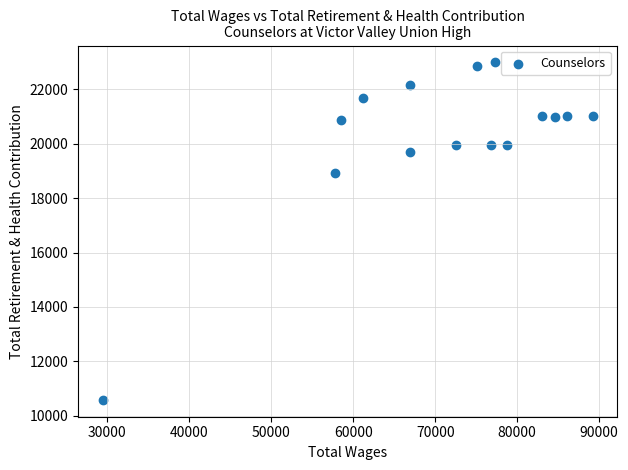

What Y value in the scatter plot is closest to 16787?

18918